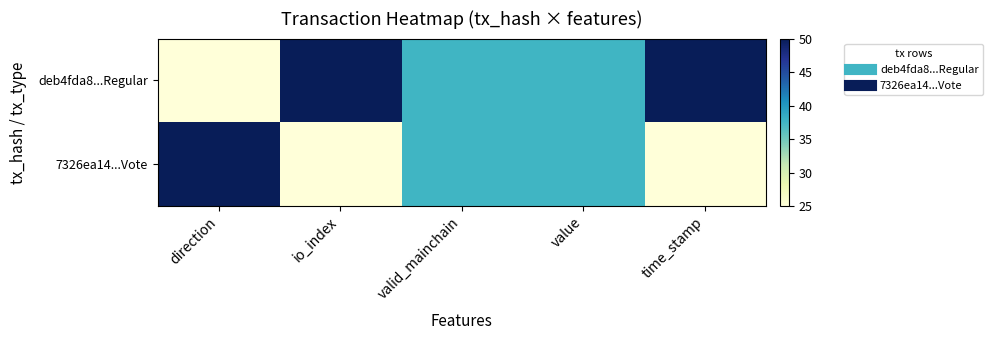

Rank the series by their average value, from lowest to highest.

7326ea14...Vote, deb4fda8...Regular